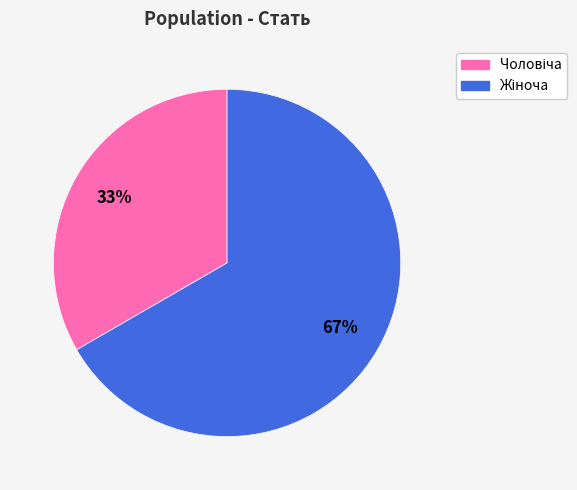

To the nearest percent, what is the average slice percentage?

50%